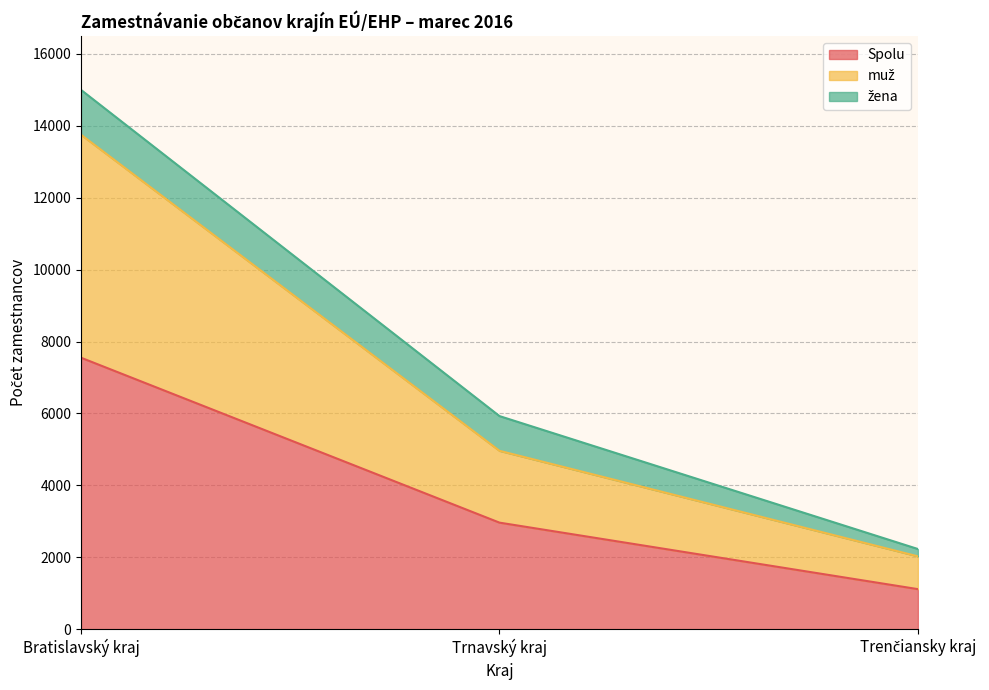

What is the minimum value shown in the chart?

1119